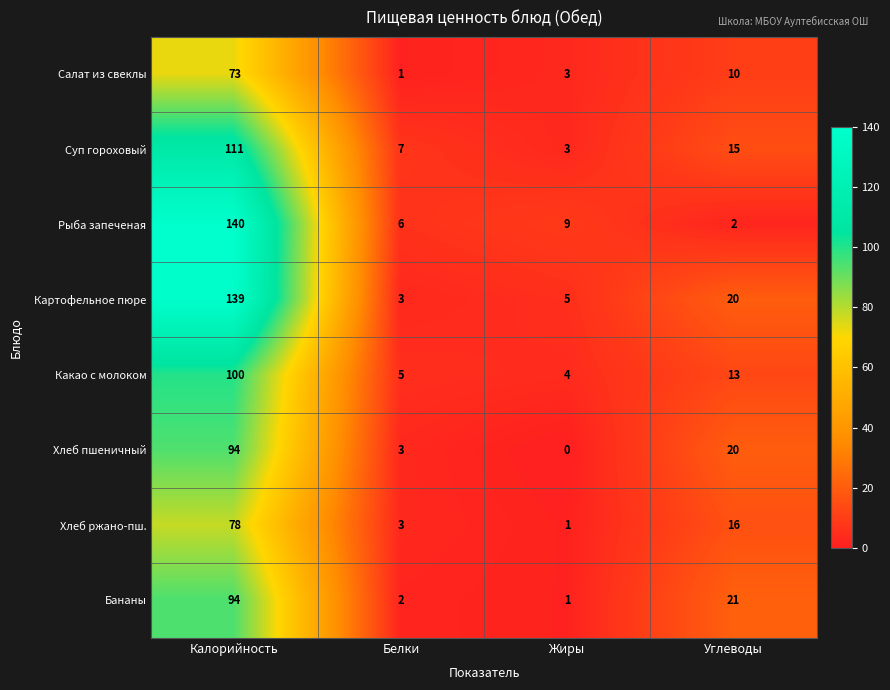

What is the approximate value of Картофельное пюре at Углеводы?

20